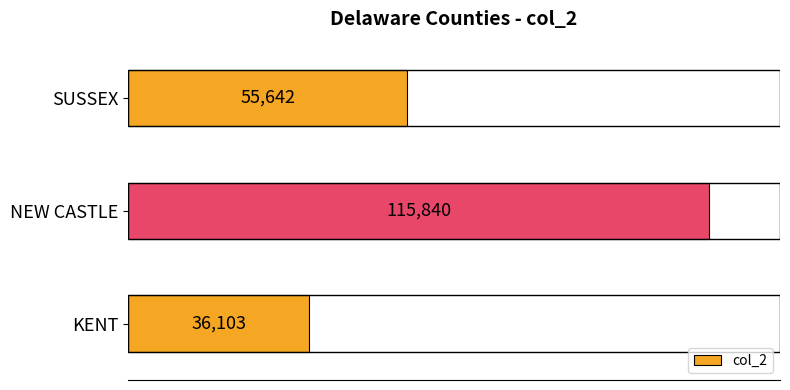

Which has a higher value, NEW CASTLE or SUSSEX?

NEW CASTLE